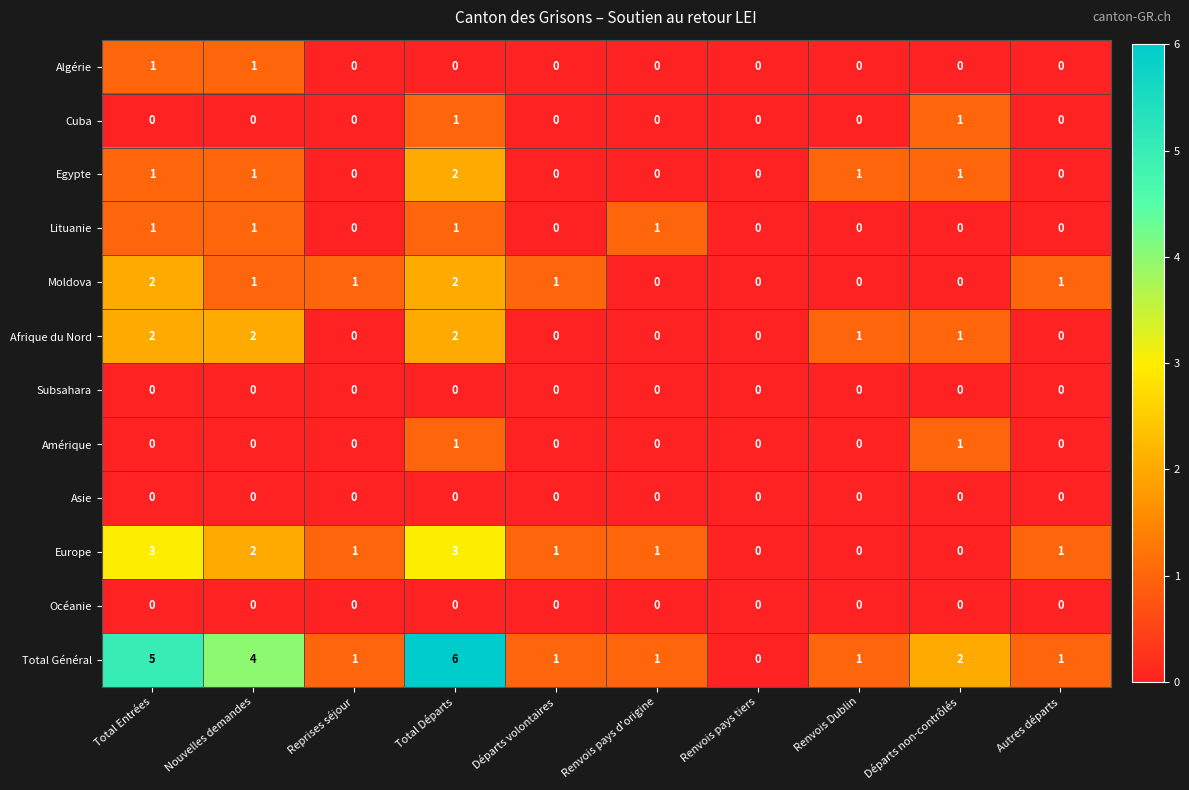

What is the difference between the maximum and minimum values in the Europe series?

3